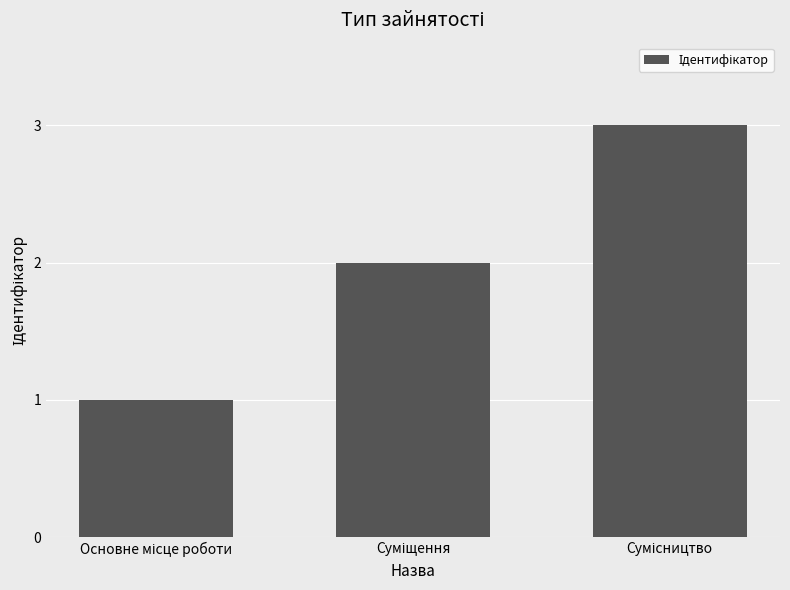

Count the number of data series in this chart.

1